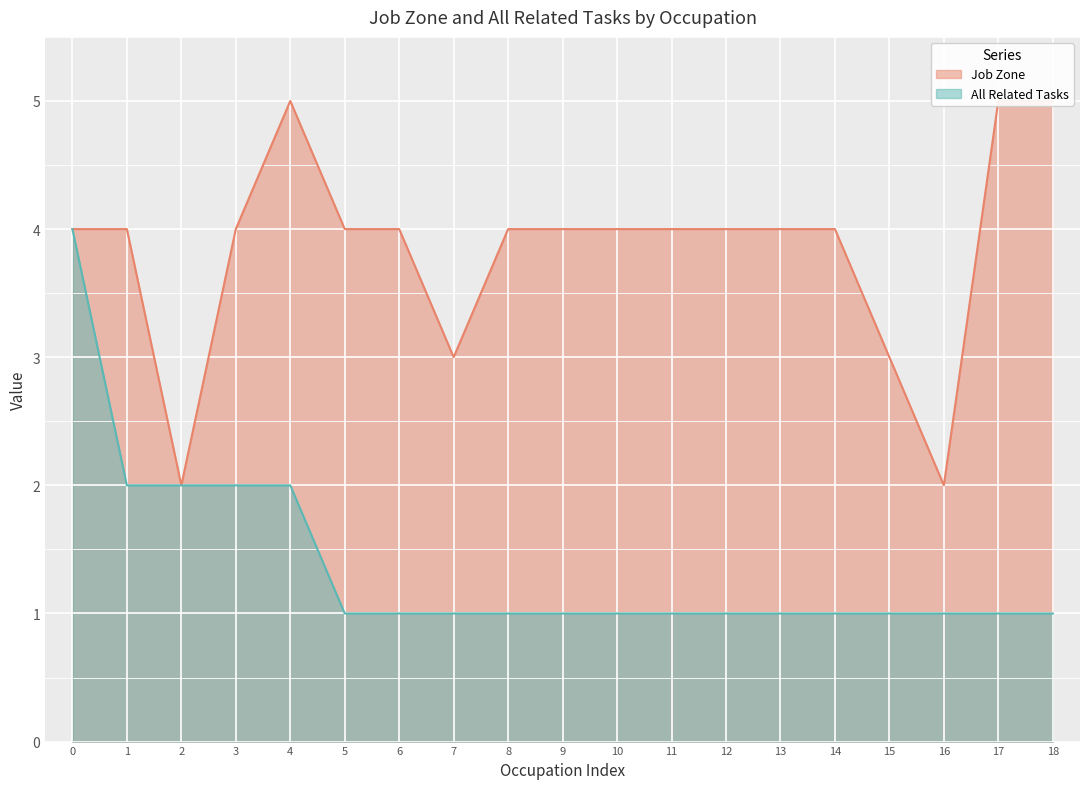

What is the highest value of the All Related Tasks series?

4